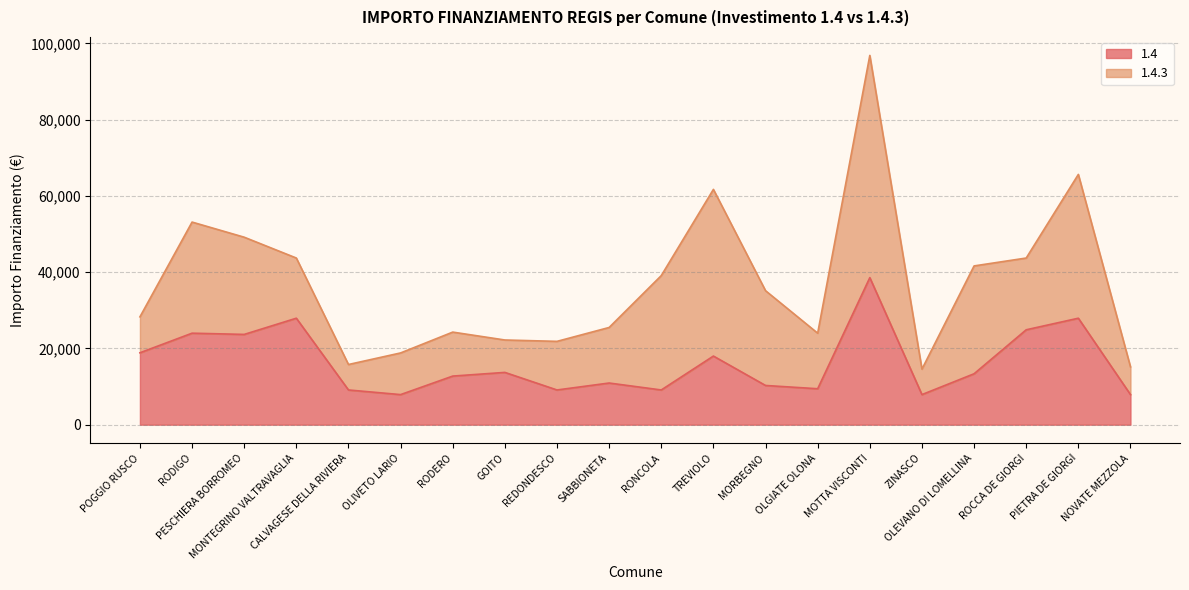

How many points are higher than both their immediate neighbors (excluding endpoints)?

7